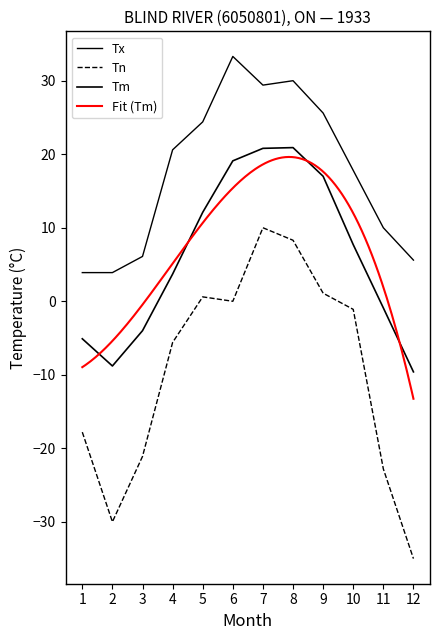

At which category is the sum across all series the highest?

7